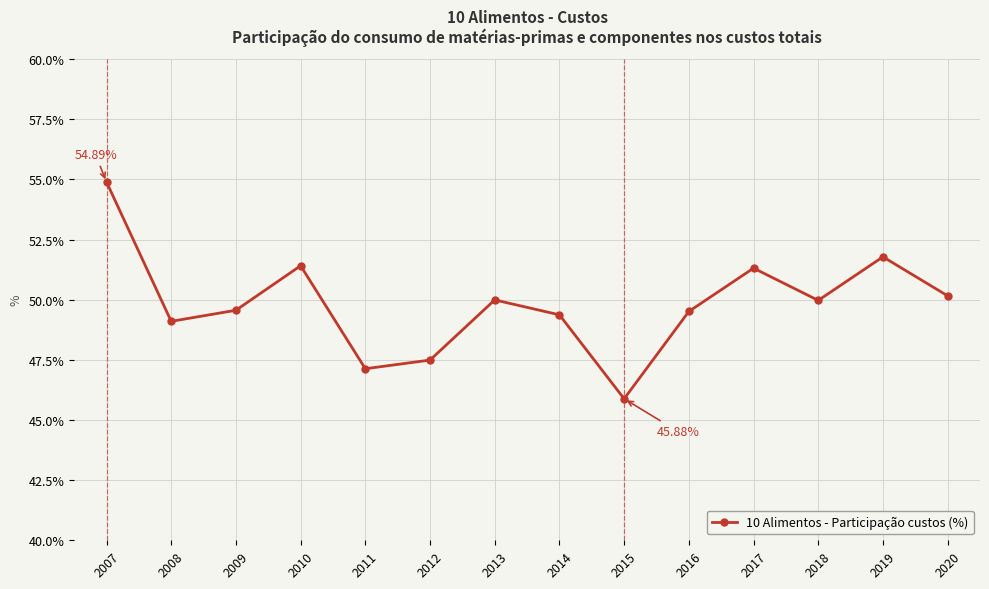

Where is the first local maximum?

2010